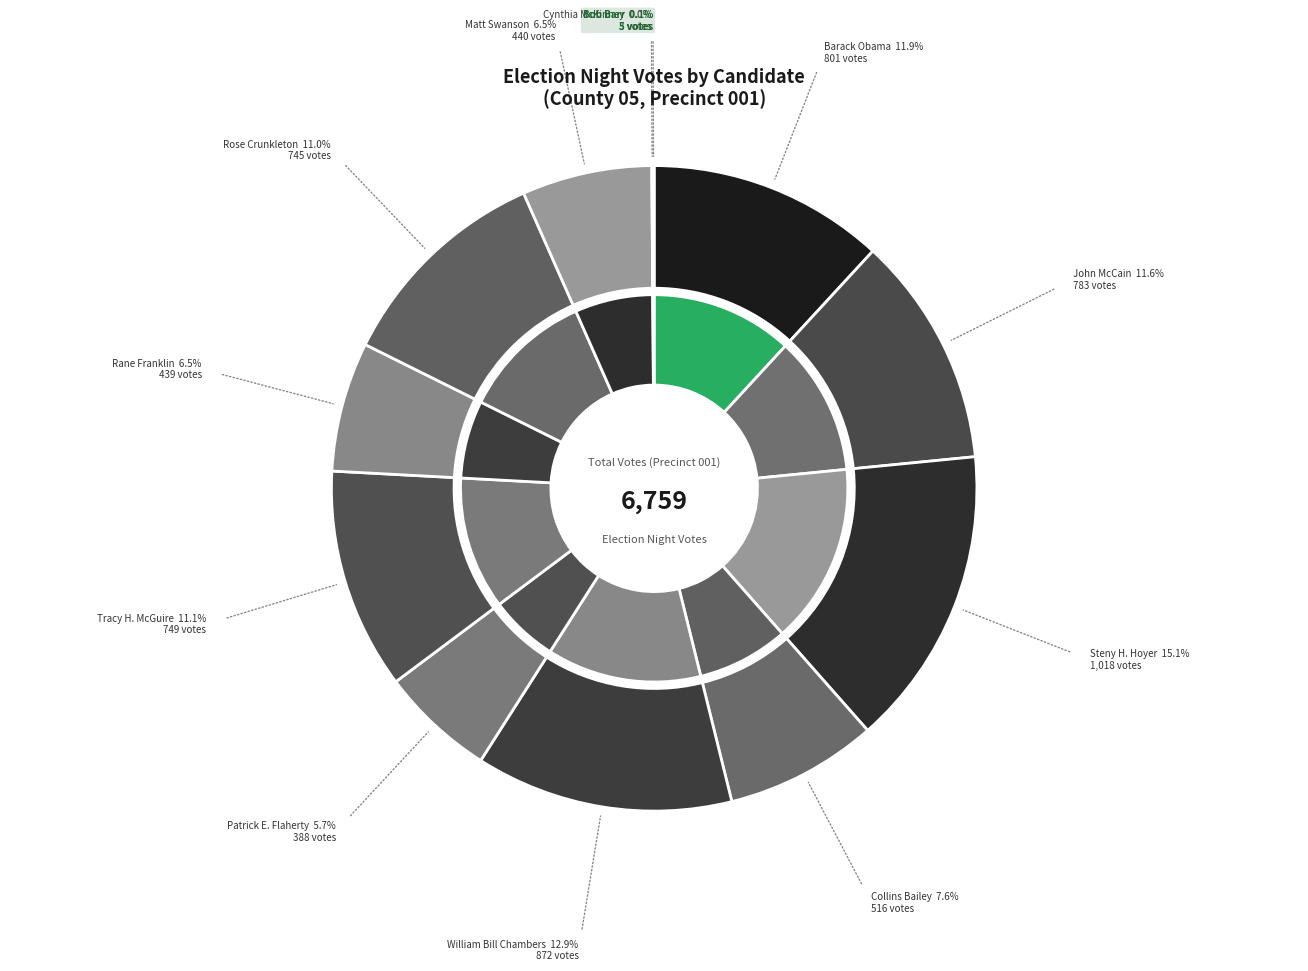

Does Matt Swanson represent more than half of the total?

No